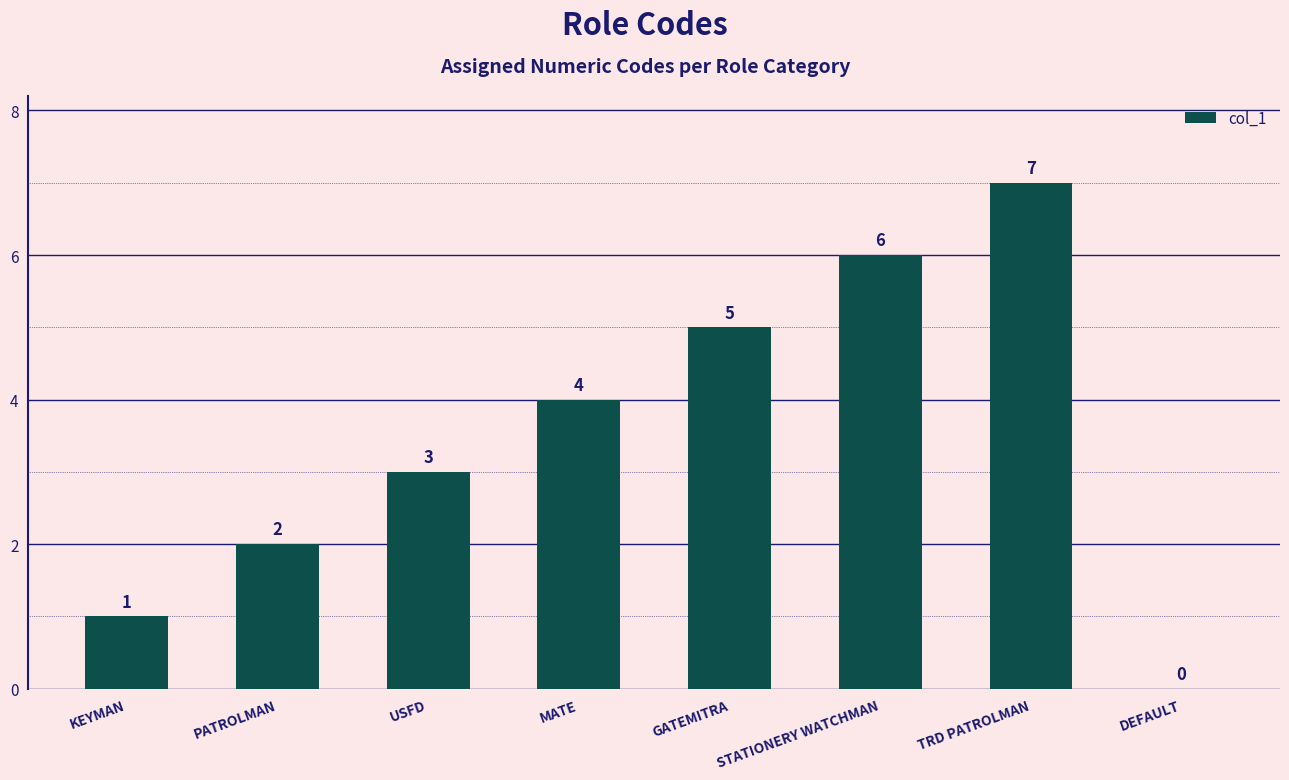

What is the average value?

4